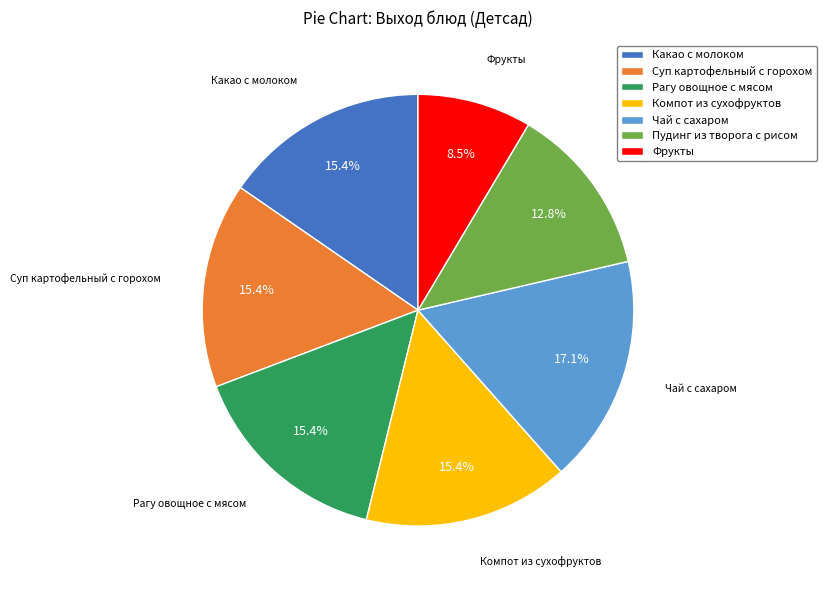

What is the ratio of the value at Какао с молоком to the value at Пудинг из творога с рисом?

1.2